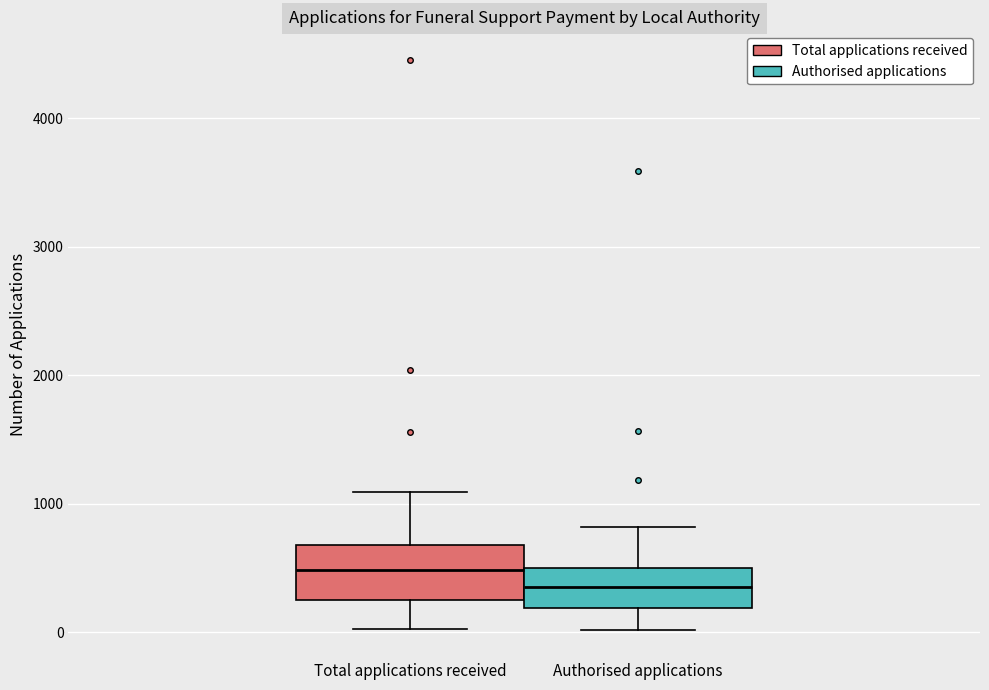

Reading left to right, transcribe this box plot: for each box, give where its median line is, the range the box spans, and where its two whiskers end, as read against the y-axis. The values are not printed on the chart, so give them approximately, as read against the axis.

Total applications received: median 500, box 300 to 700, whiskers 0 to 1100
Authorised applications: median 400, box 200 to 500, whiskers 0 to 800